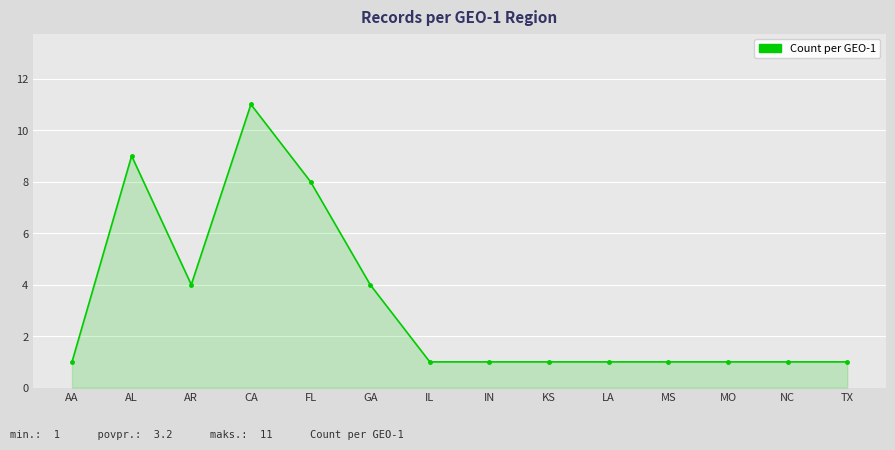

Count the values in the range 1 to 4.

11